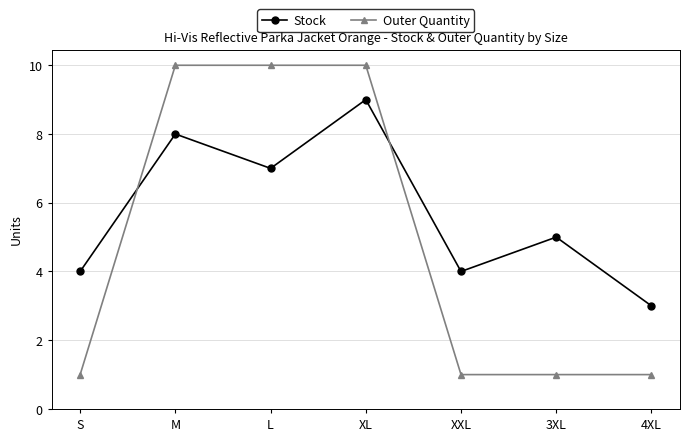

The value of Stock at XXL is 4. True or false?

True